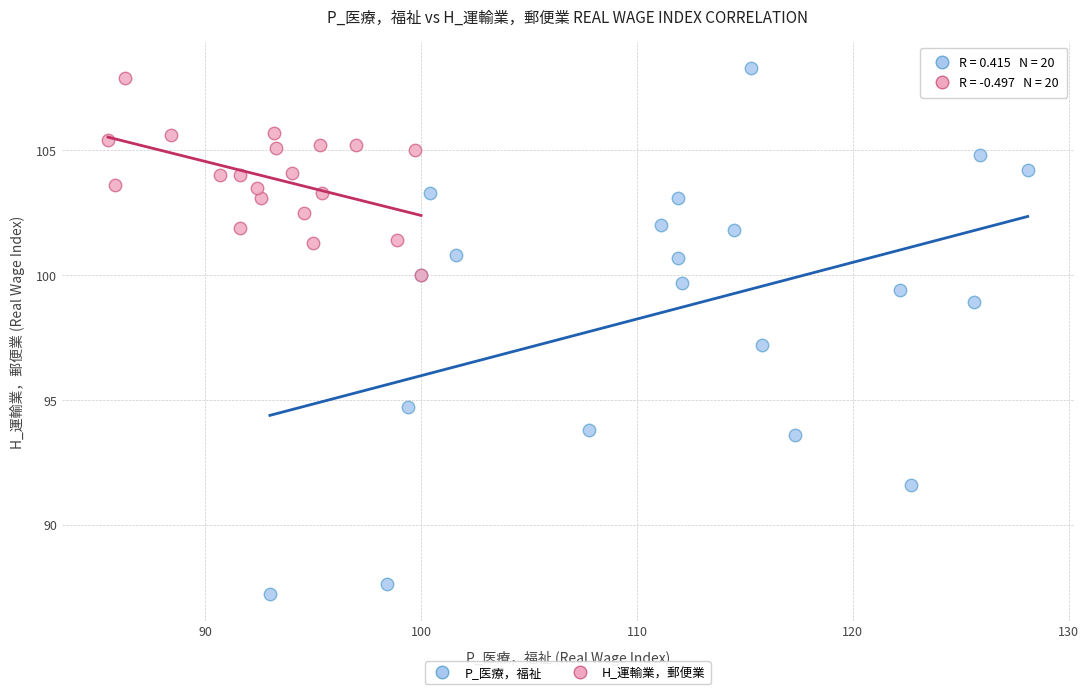

What are all the series names shown in the legend?

P_医療，福祉, H_運輸業，郵便業